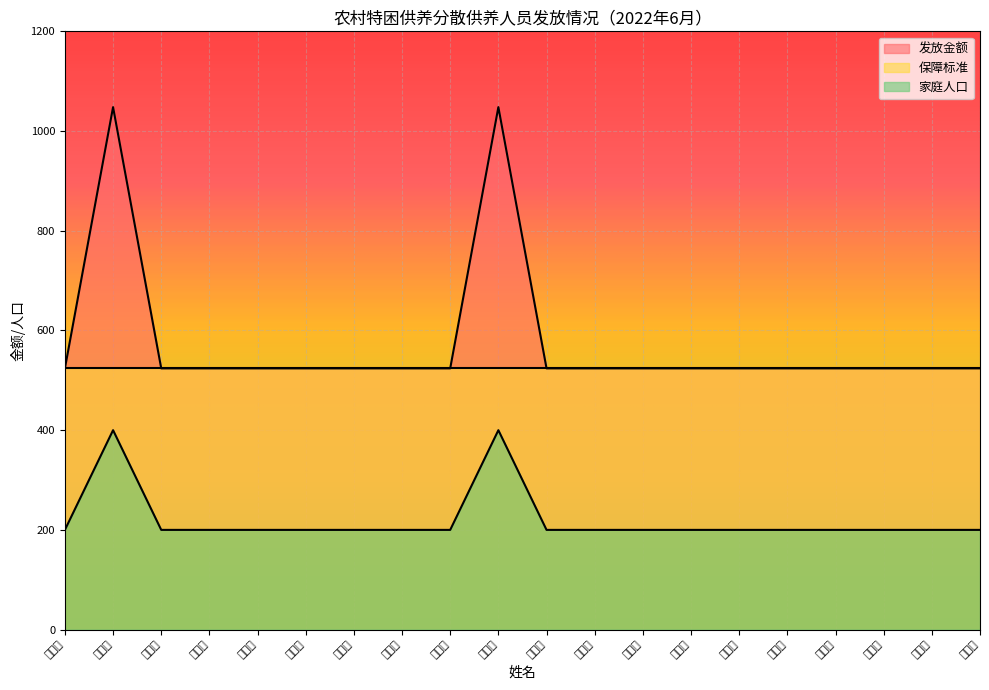

True or false: 发放金额 and 家庭人口 intersect in this chart.

False